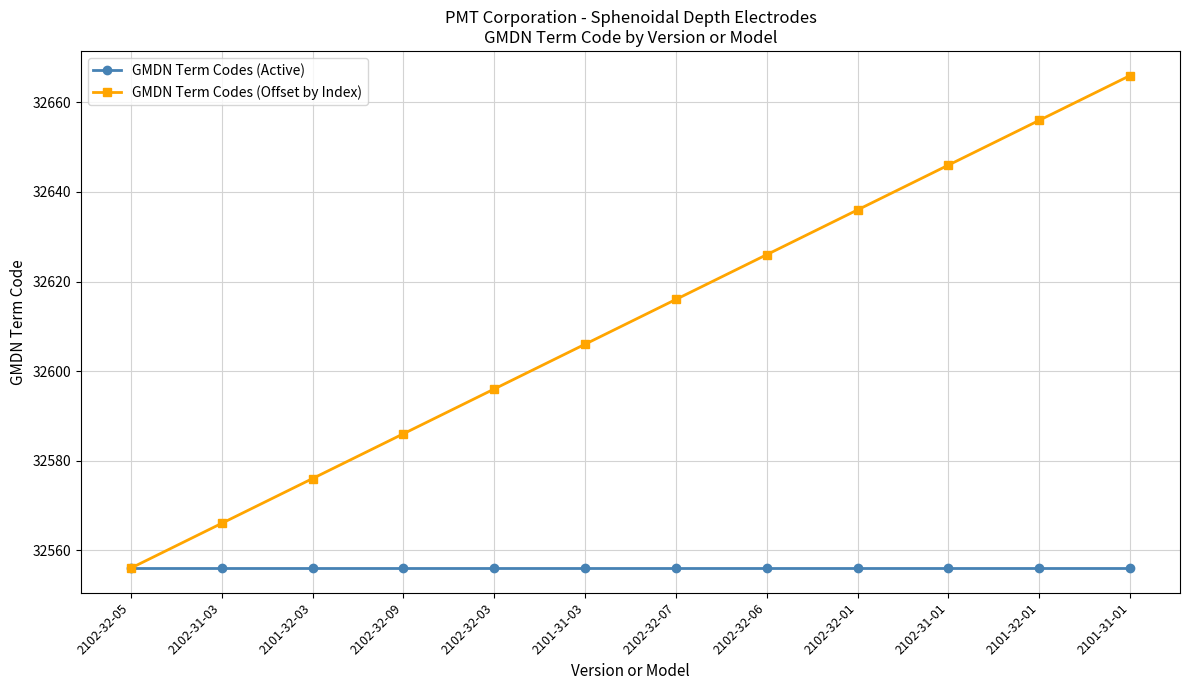

Reading left to right, transcribe all the data shown in this chart.

GMDN Term Codes (Active): 2102-32-05=32556	2102-31-03=32556	2101-32-03=32556	2102-32-09=32556	2102-32-03=32556	2101-31-03=32556	2102-32-07=32556	2102-32-06=32556	2102-32-01=32556	2102-31-01=32556	2101-32-01=32556	2101-31-01=32556
GMDN Term Codes (Offset by Index): 2102-32-05=32556	2102-31-03=32566	2101-32-03=32576	2102-32-09=32586	2102-32-03=32596	2101-31-03=32606	2102-32-07=32616	2102-32-06=32626	2102-32-01=32636	2102-31-01=32646	2101-32-01=32656	2101-31-01=32666